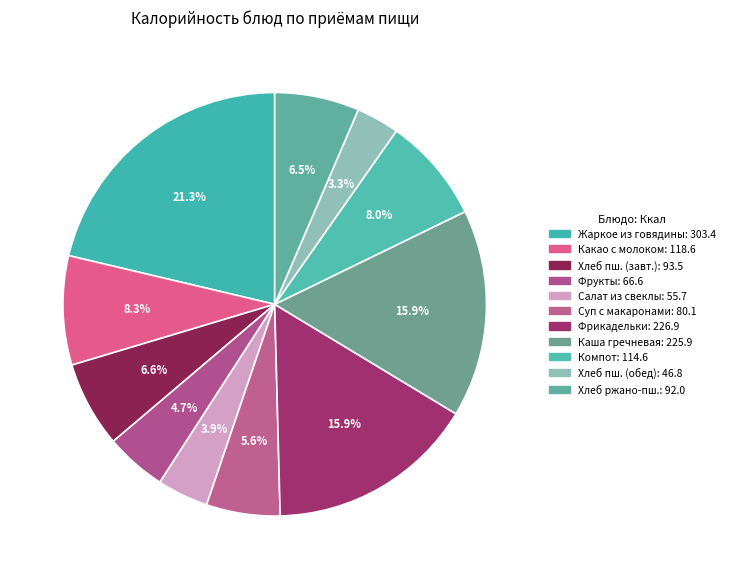

Count the number of slices in the pie.

11